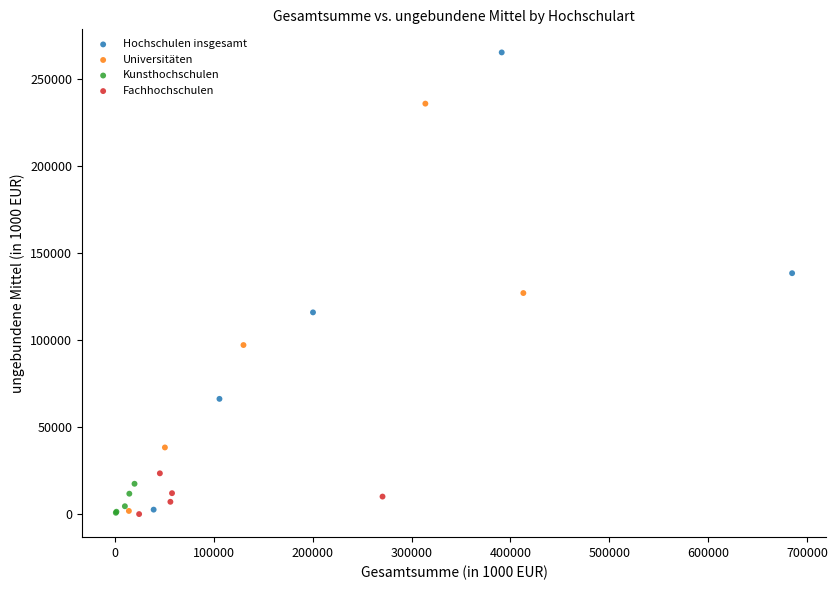

Which series reaches the maximum Y coordinate?

Hochschulen insgesamt